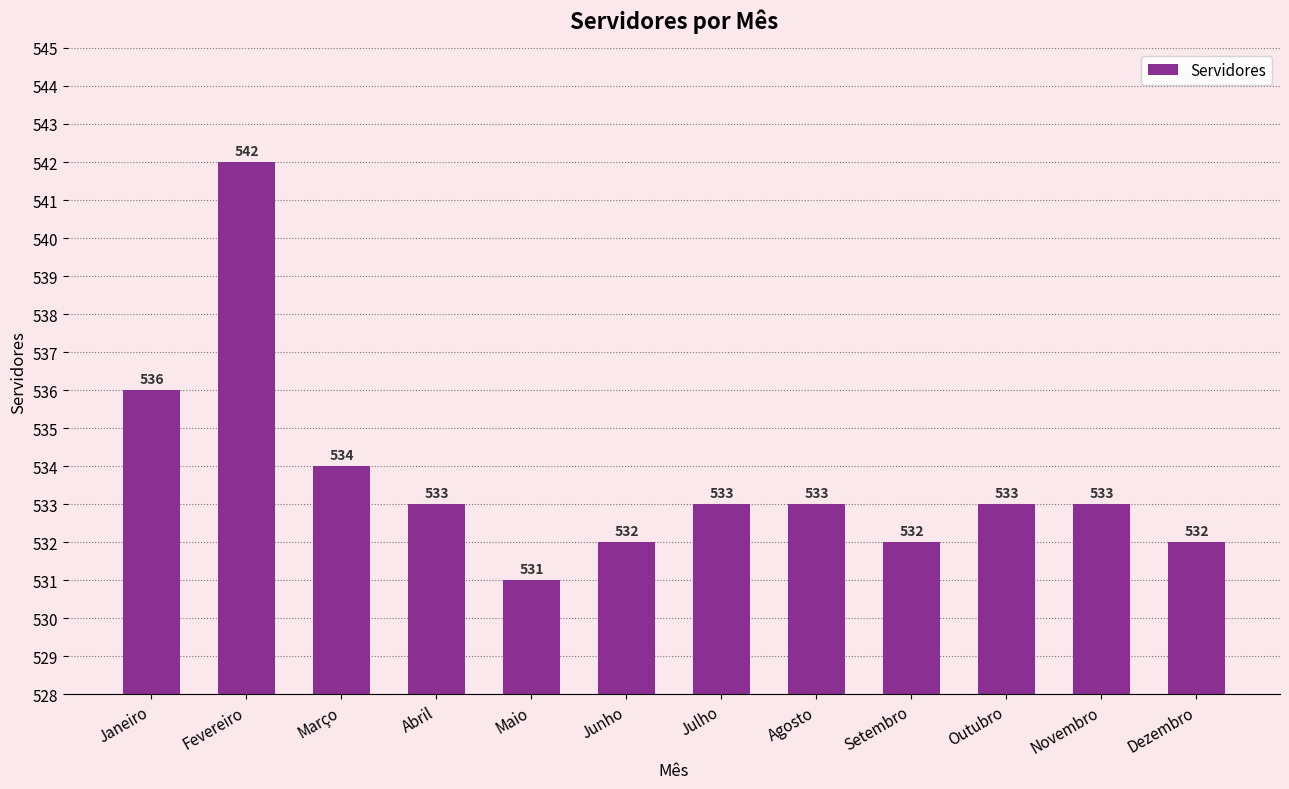

What is the difference between the values at Janeiro and Fevereiro?

6